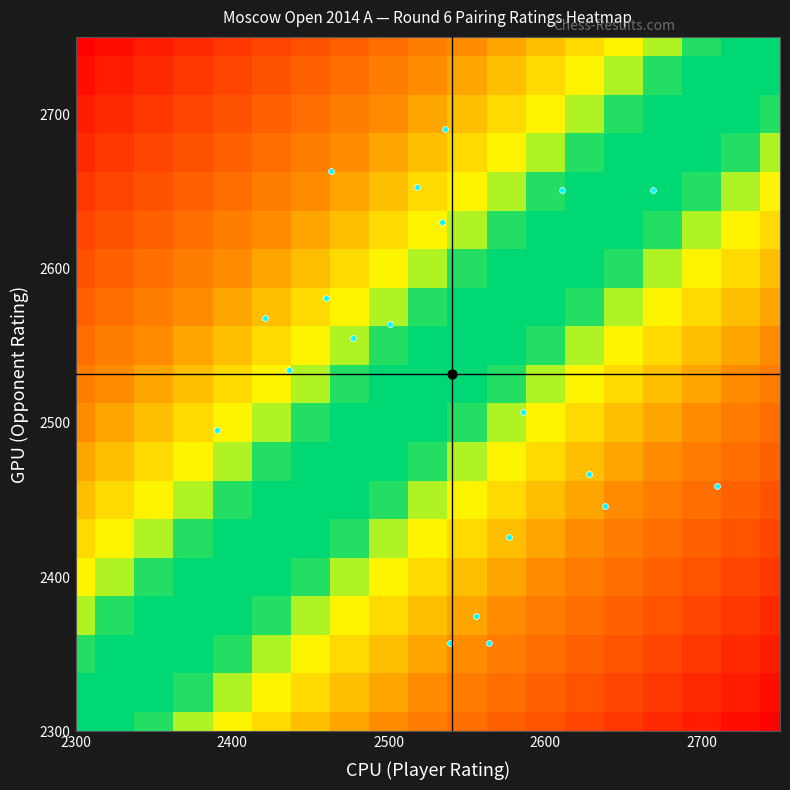

What is the maximum value shown in the chart?

1.0